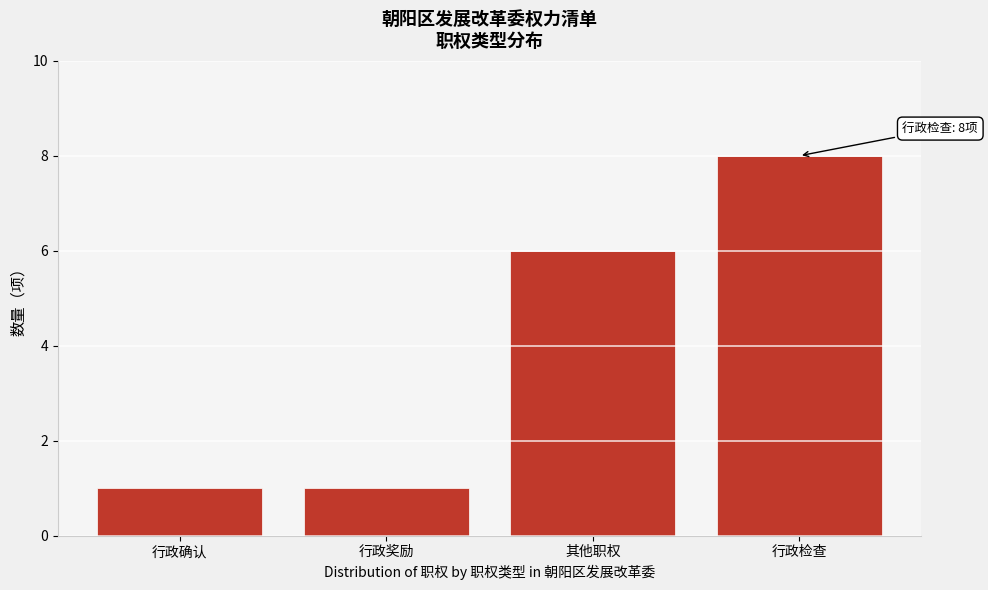

Reading left to right, what are all the values shown in this chart?

1	1	6	8